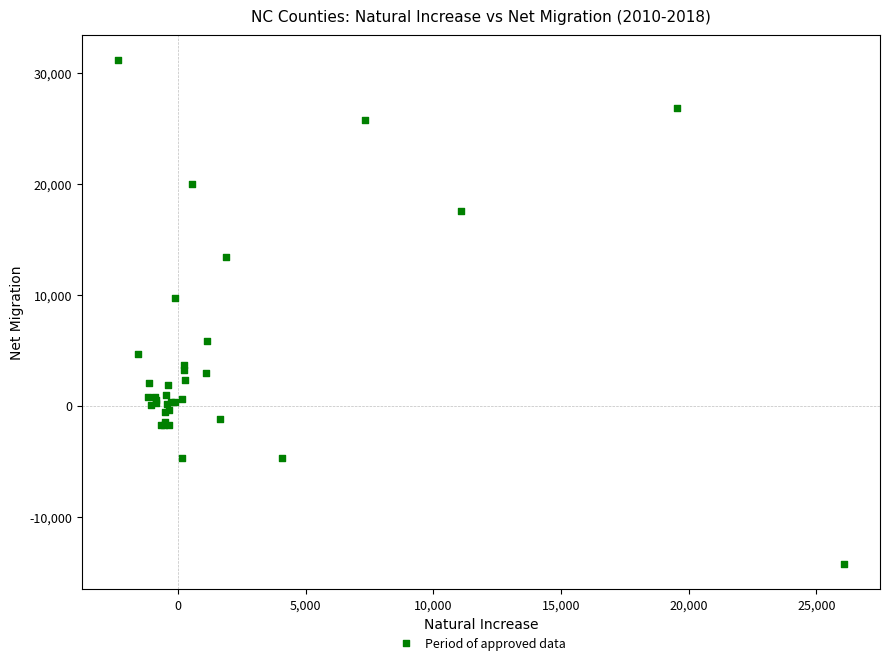

What Y value in the scatter plot is closest to 8428?

9698